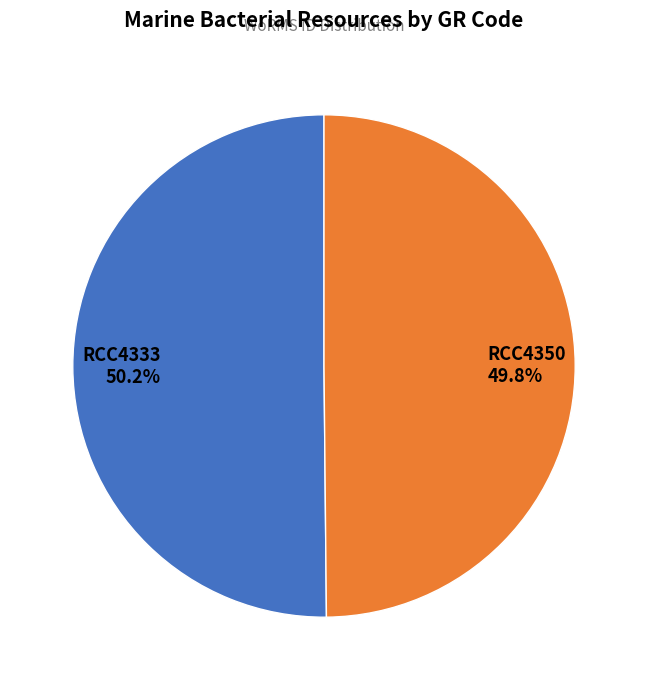

How many segments does this pie chart have?

2